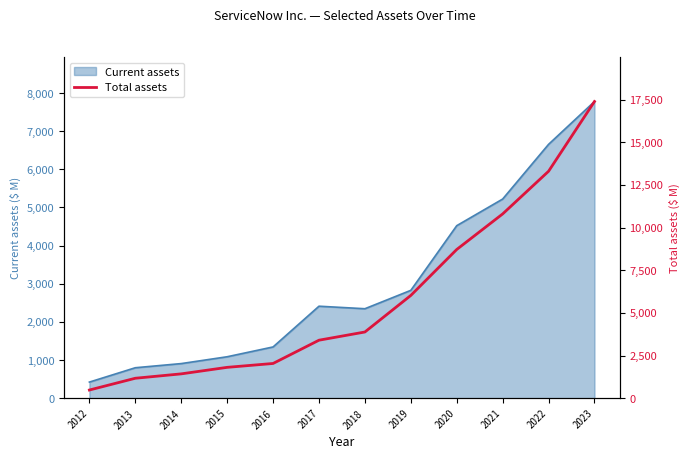

Is it true that the value at 2018 is 3879?

True